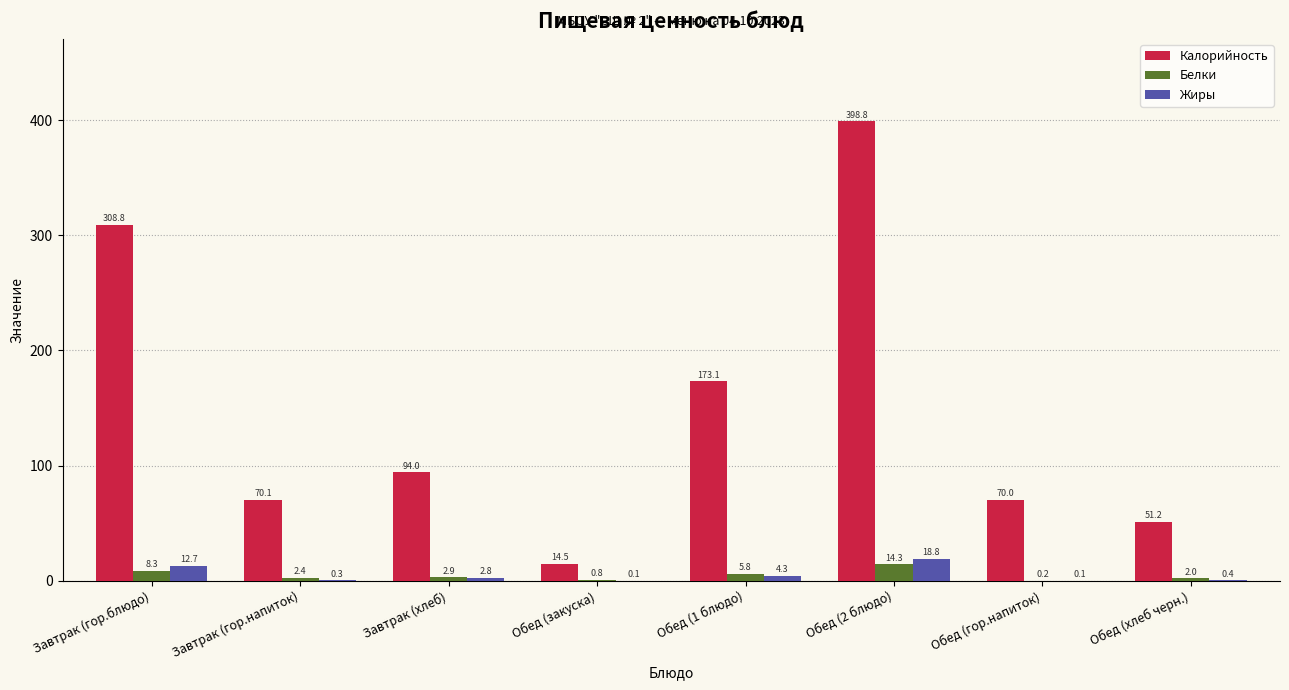

Reading left to right, what are all the values shown in this chart?

Калорийность: 308.8	70.1	94.0	14.5	173.1	398.8	70.0	51.2
Белки: 8.3	2.4	2.9	0.8	5.8	14.3	0.2	2.0
Жиры: 12.7	0.3	2.8	0.1	4.3	18.8	0.1	0.4